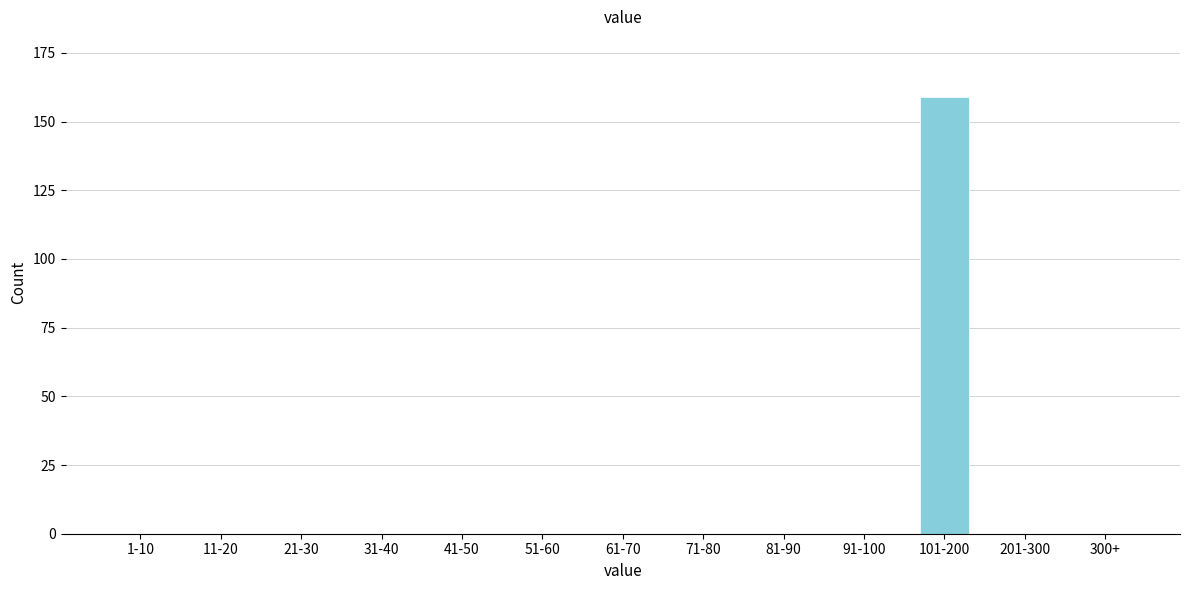

Reading left to right, extract all data points from this chart.

1-10=0	11-20=0	21-30=0	31-40=0	41-50=0	51-60=0	61-70=0	71-80=0	81-90=0	91-100=0	101-200=159	201-300=0	300+=0